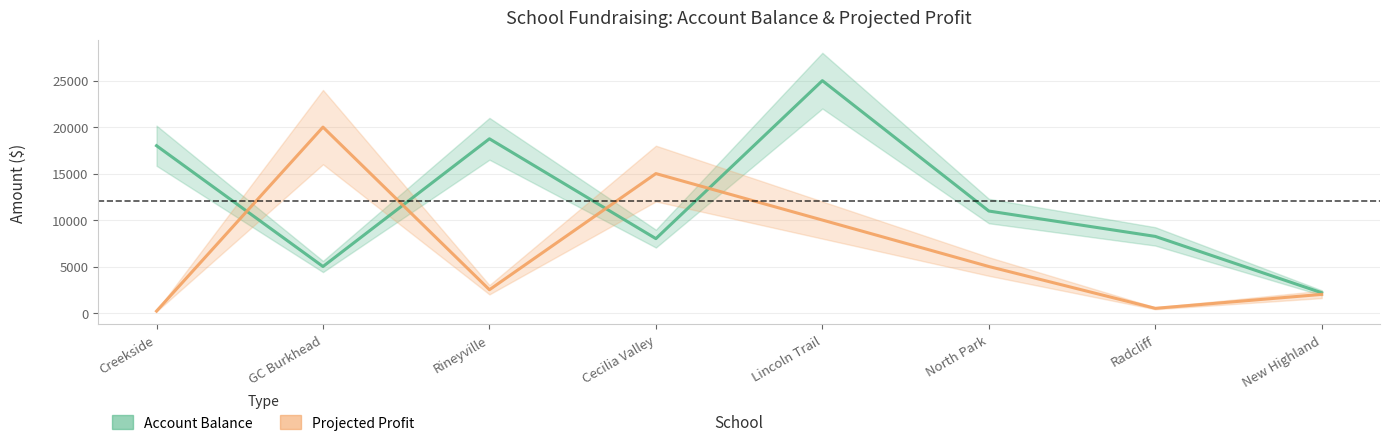

How many data points in Account Balance are above 10970?

3